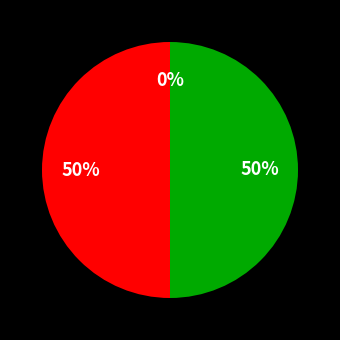

To the nearest percent, what is the difference between the largest and smallest slice percentages?

50%